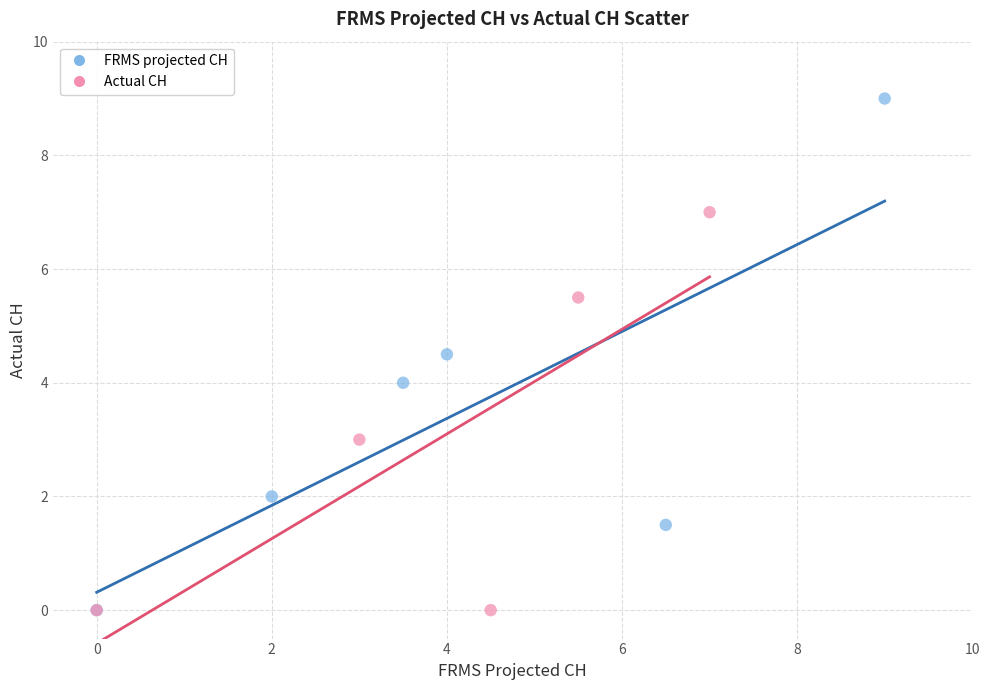

Which series reaches the maximum Y coordinate?

FRMS projected CH